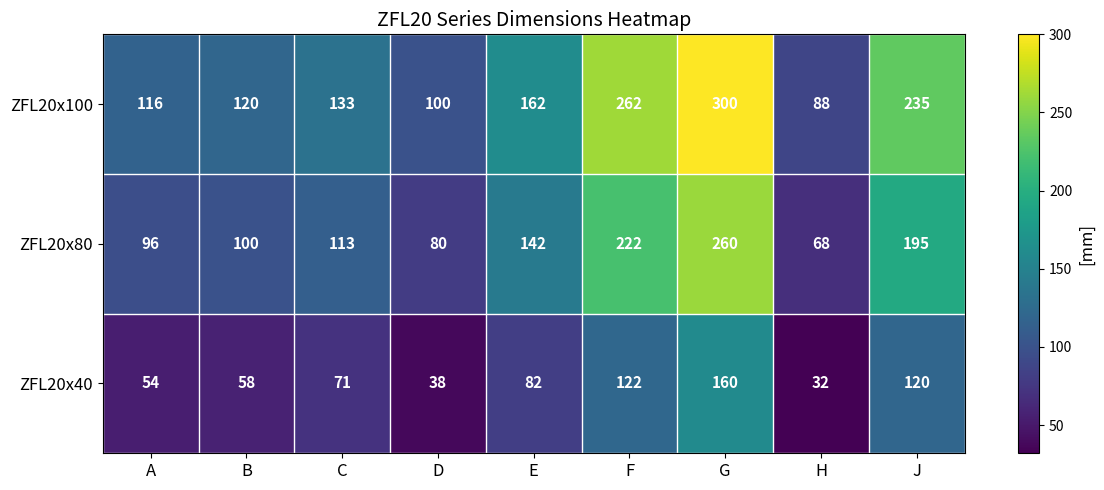

What is the minimum value shown in the chart?

32